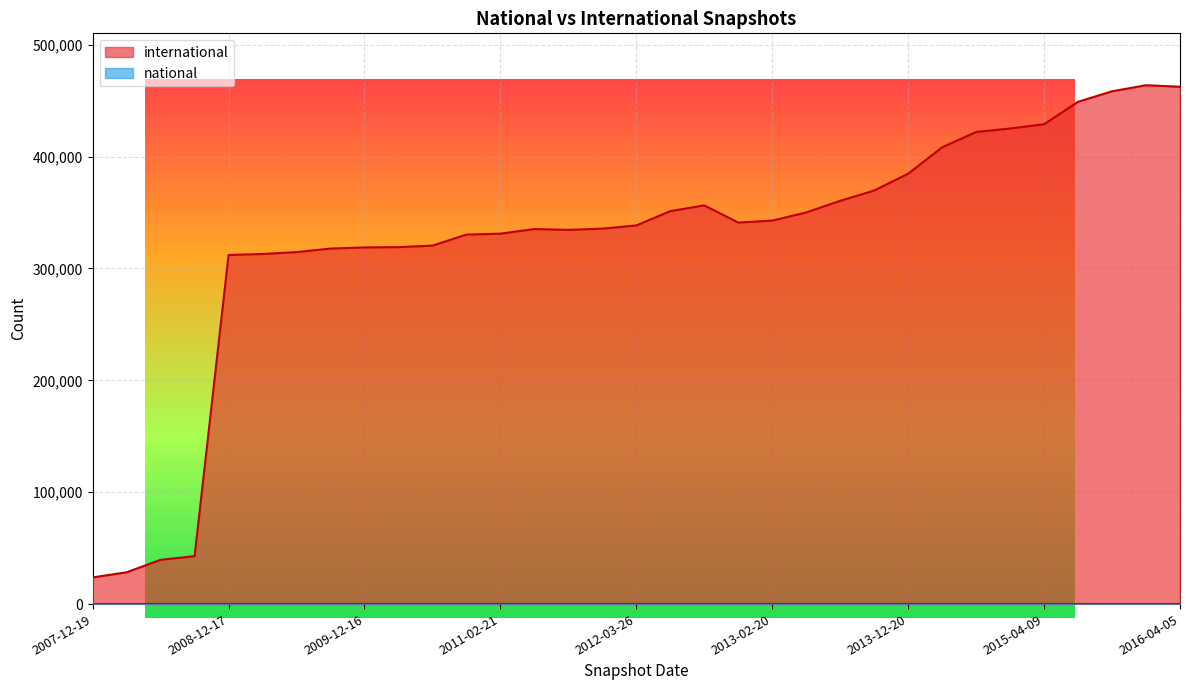

Is it true that national equals 0 at 2016-01-04?

True